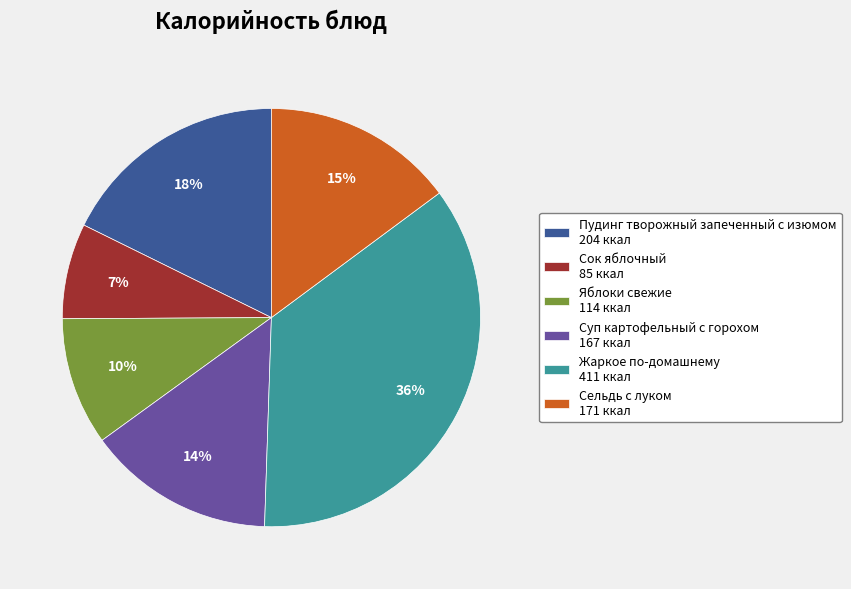

Does Суп картофельный с горохом represent more than half of the total?

No